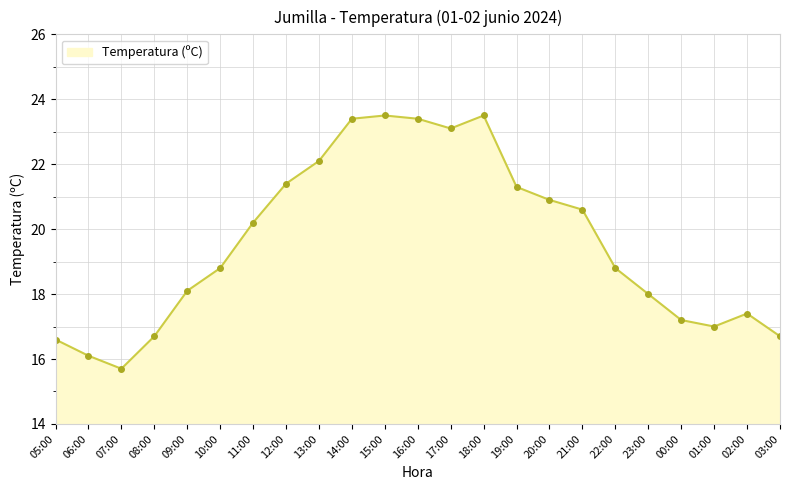

At which category does the data reach its first local valley?

07:00